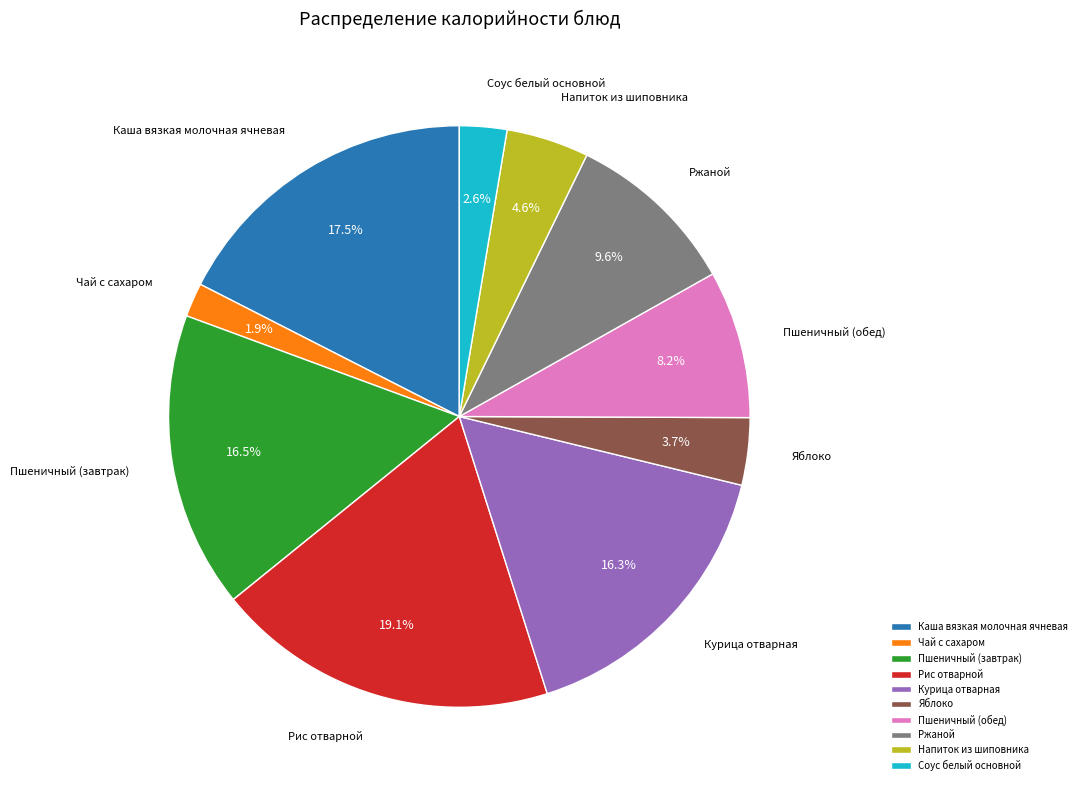

The Курица отварная slice represents 16% of the pie. True or false?

True